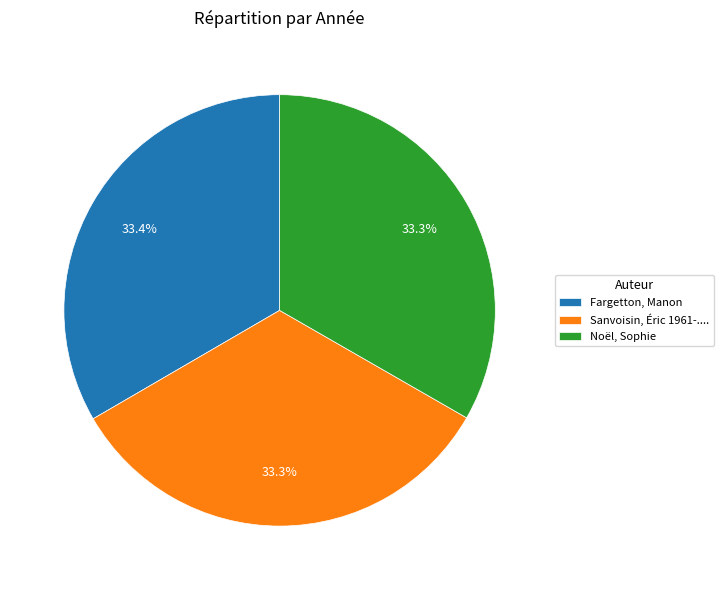

Is Sanvoisin, Éric 1961-.... the majority of the pie?

No